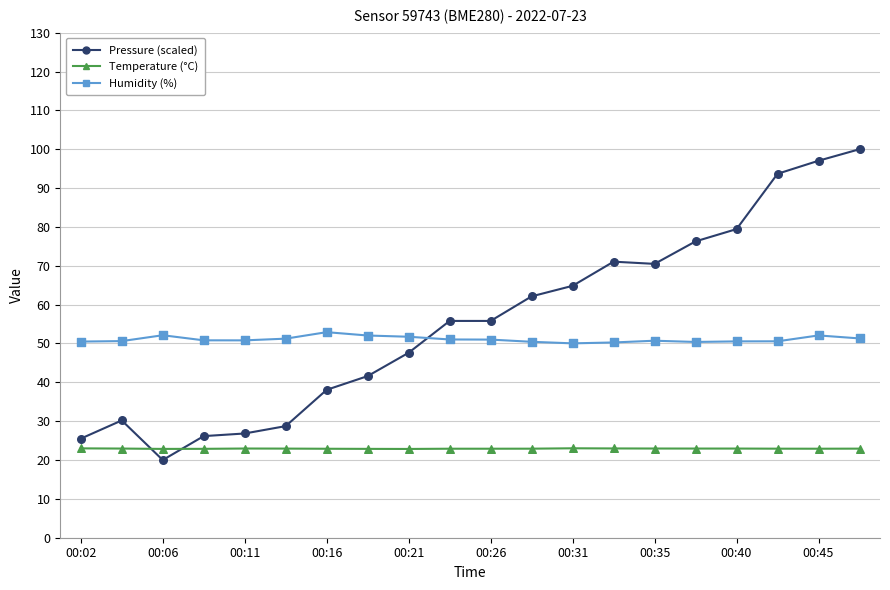

What are all the series names shown in the legend?

Pressure (scaled), Temperature (°C), Humidity (%)